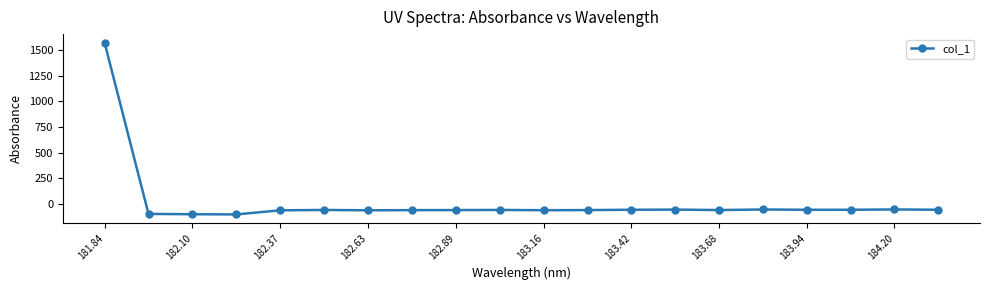

How many categories are shown in the chart?

20